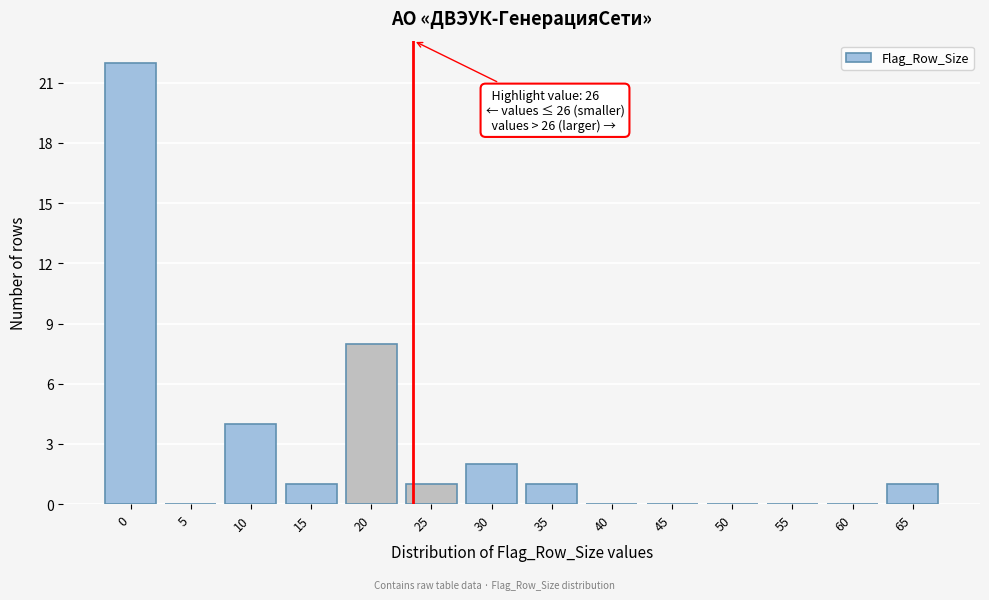

Reading left to right, extract all data points from this chart.

0=22	5=0	10=4	15=1	20=8	25=1	30=2	35=1	40=0	45=0	50=0	55=0	60=0	65=1